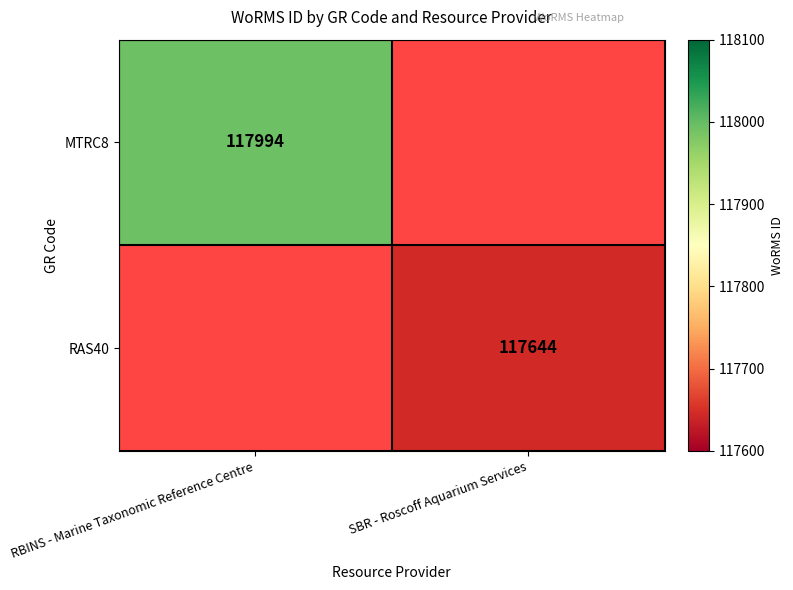

Is it true that RAS40 equals 72028 at SBR - Roscoff Aquarium Services?

False